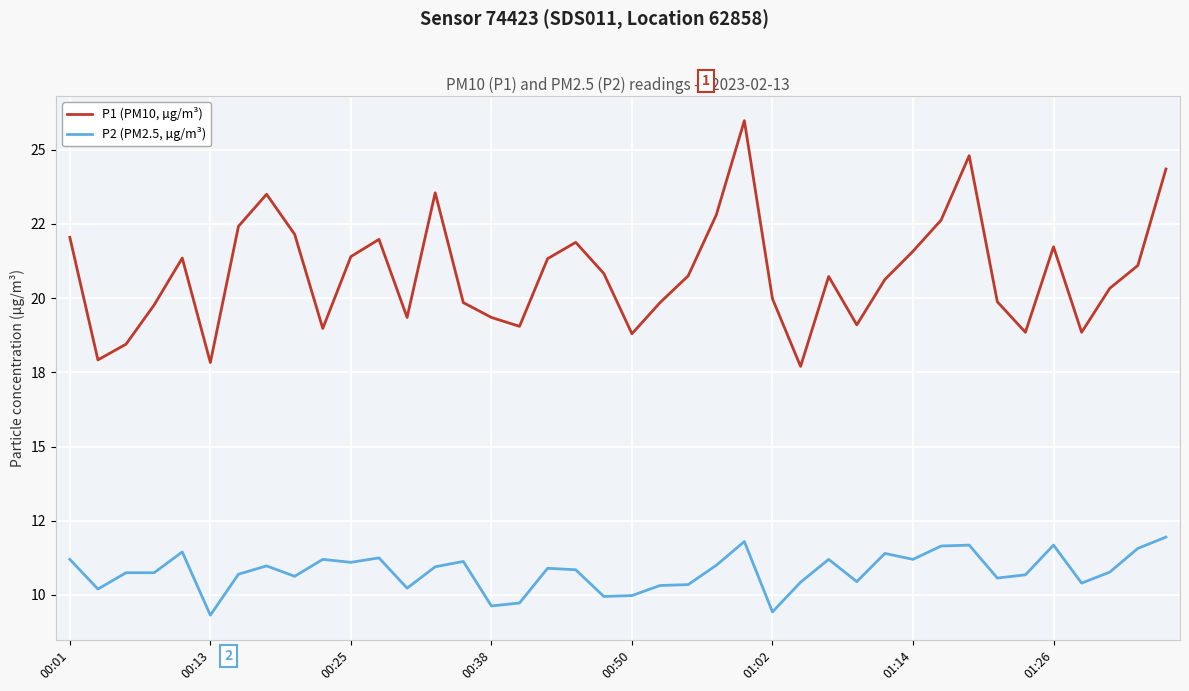

True or false: P2 (PM2.5, µg/m³) and P1 (PM10, µg/m³) intersect in this chart.

False